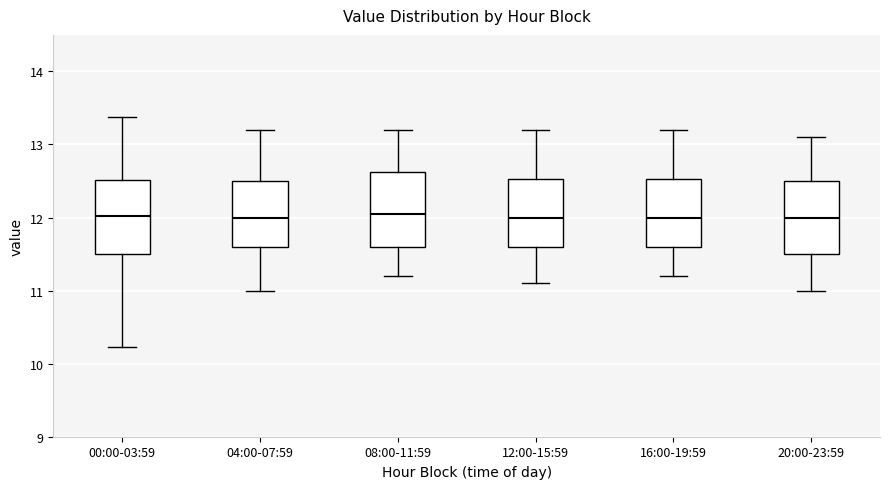

Where does the median line of the box for 04:00-07:59 sit on the y-axis? The values are not printed on the chart, so give them approximately, as read against the axis.

12.0